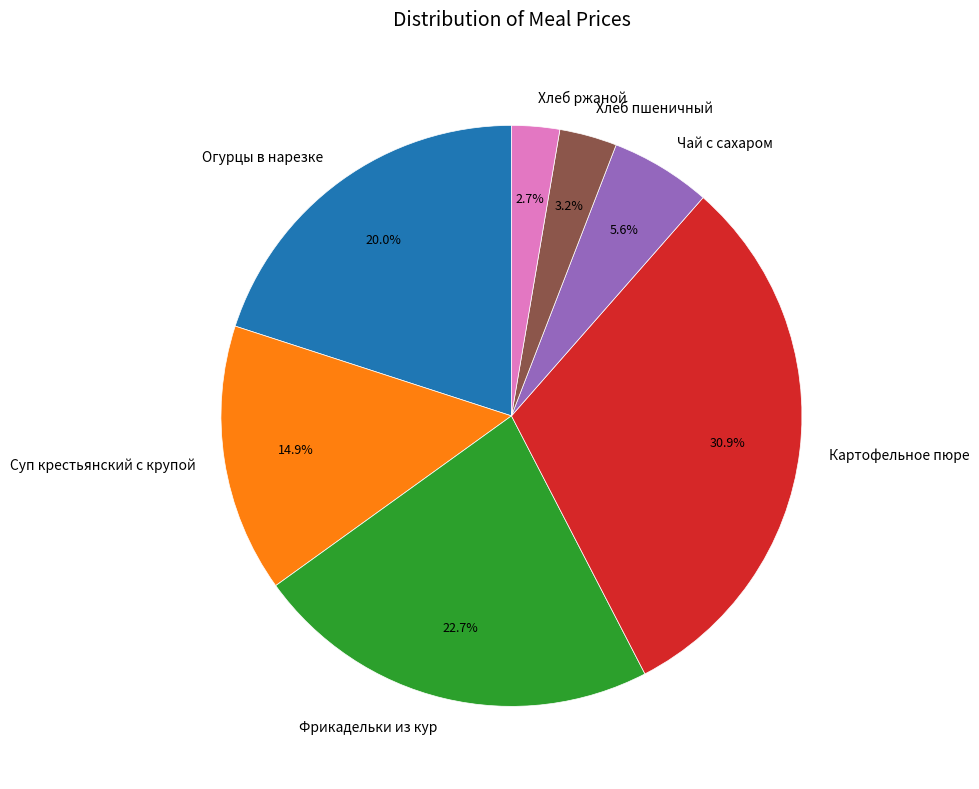

Is it true that Чай с сахаром is 6% of the pie?

True